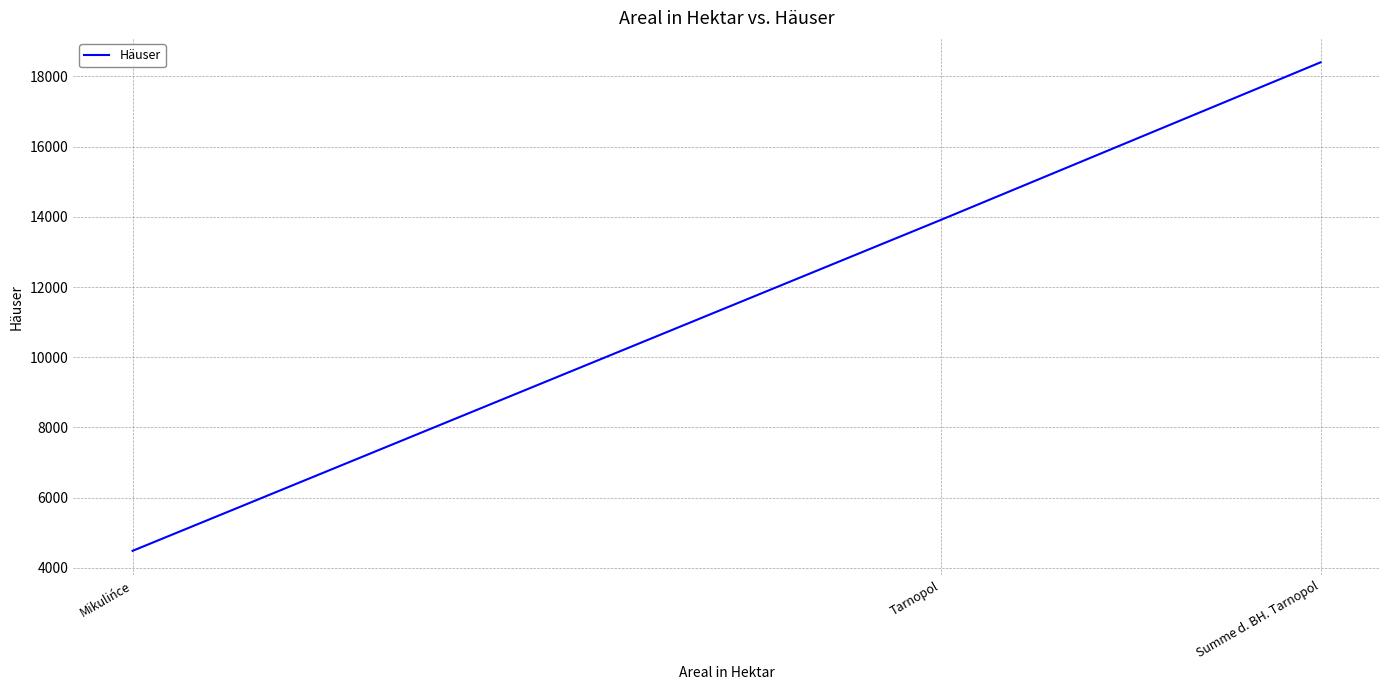

What is the approximate value at Tarnopol, to the nearest 10?

13920